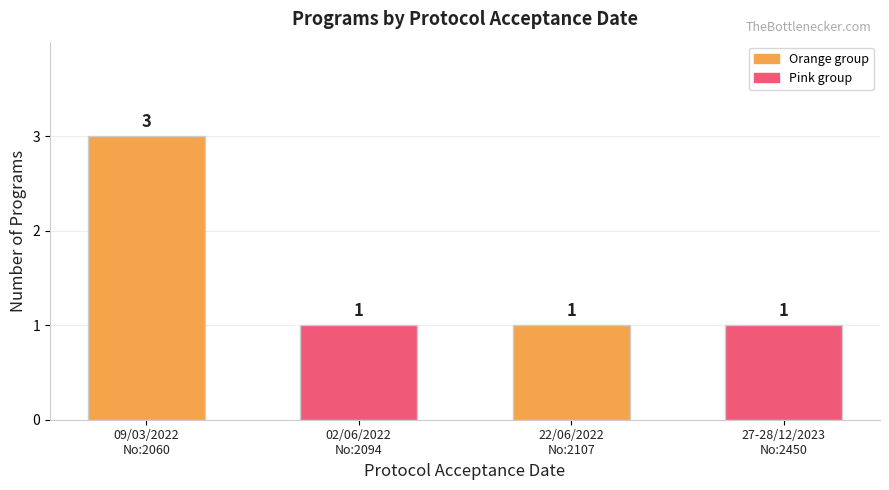

What is the sum of all values?

6